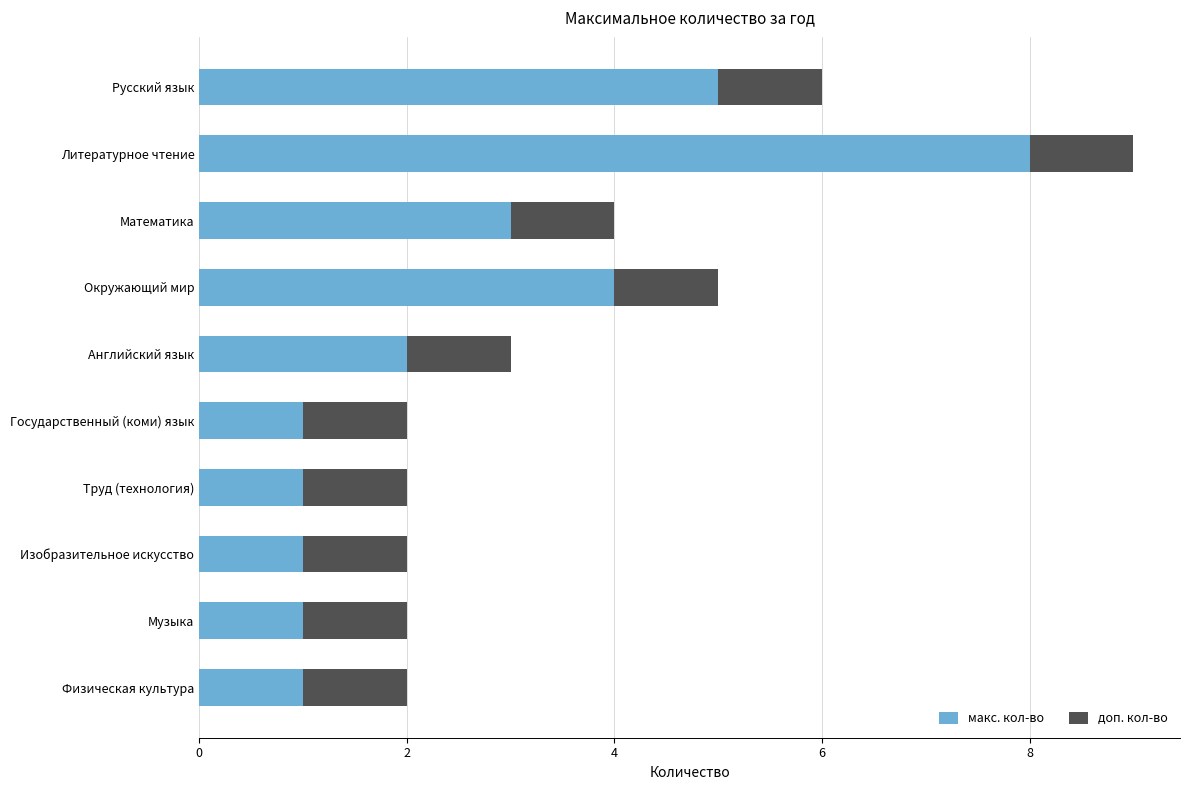

What is the difference between the second highest and second lowest values in the макс. кол-во series?

4